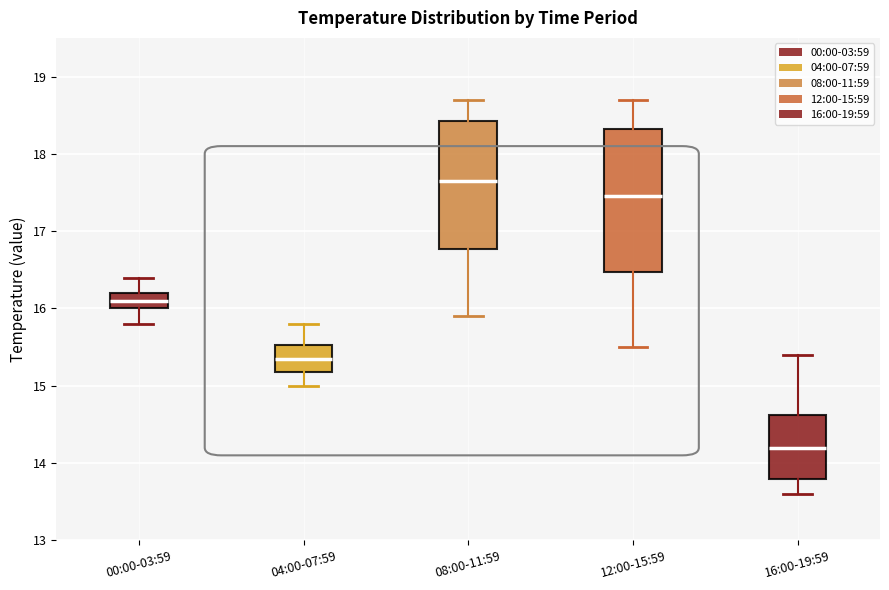

Where does the lower whisker of the box for 04:00-07:59 end on the y-axis? The values are not printed on the chart, so give them approximately, as read against the axis.

15.0